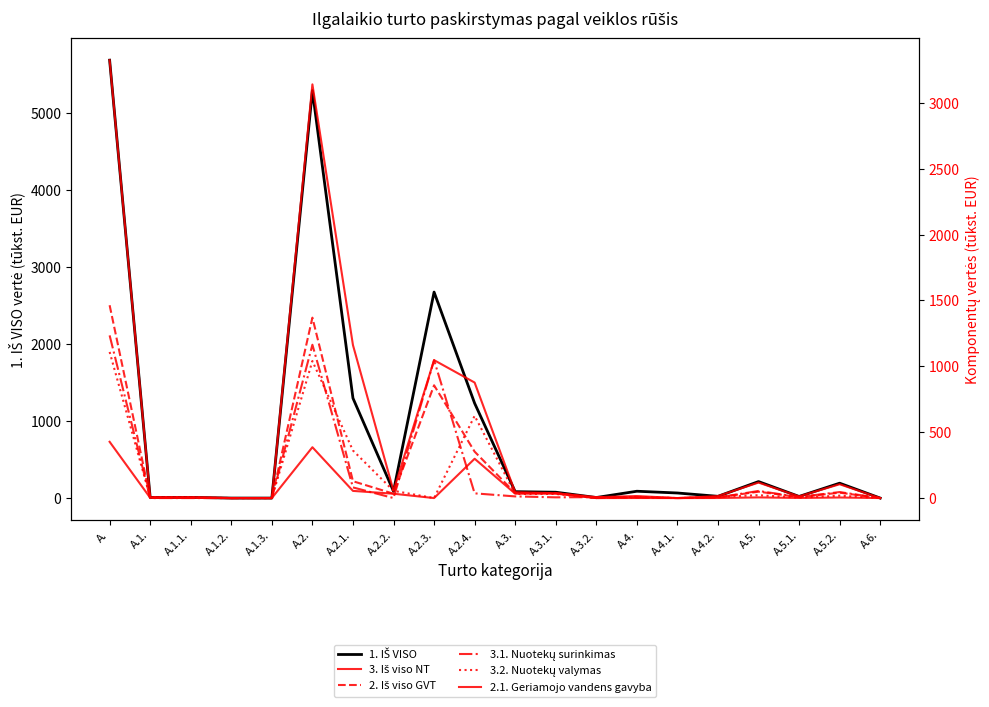

What is the difference between the 1. IŠ VISO values at A.2.3. and A.5.1.?

2651.7